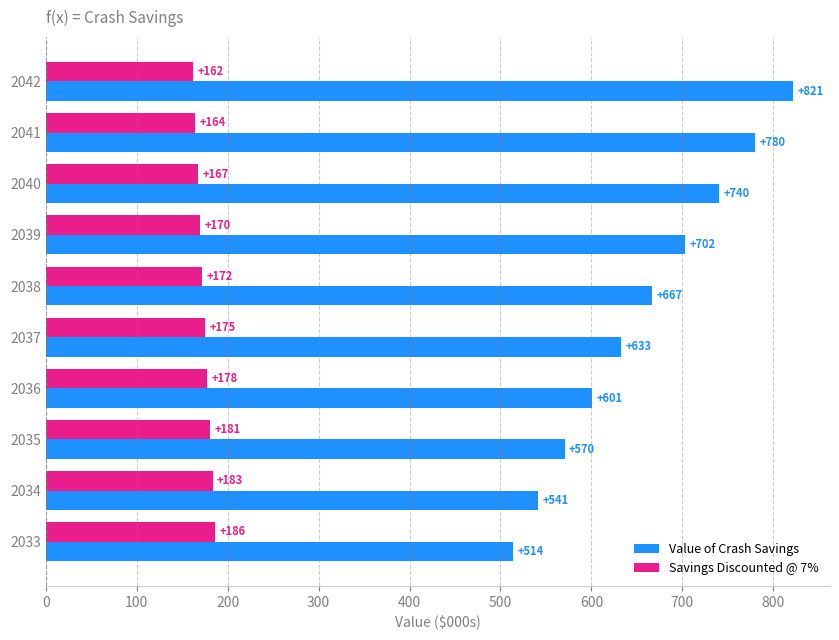

Read the Value of Crash Savings value at 2036.

600.9